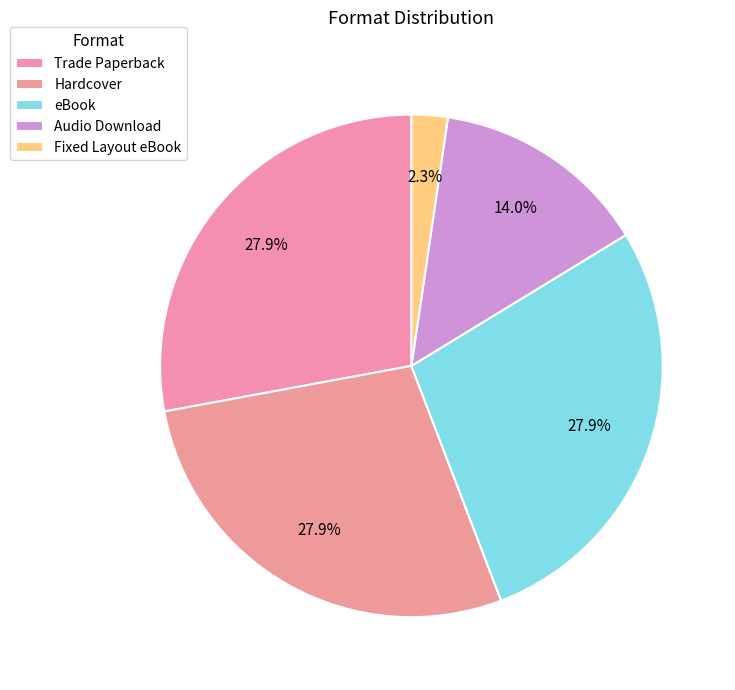

Count the number of slices in the pie.

5